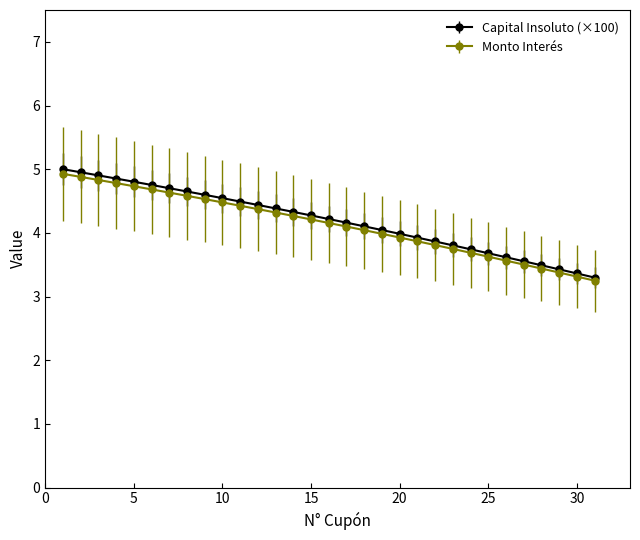

Which series has the widest spread of values?

Capital Insoluto (×100)